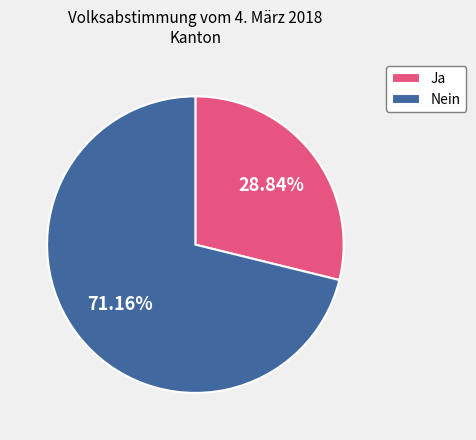

What is the largest slice in the pie chart?

Nein